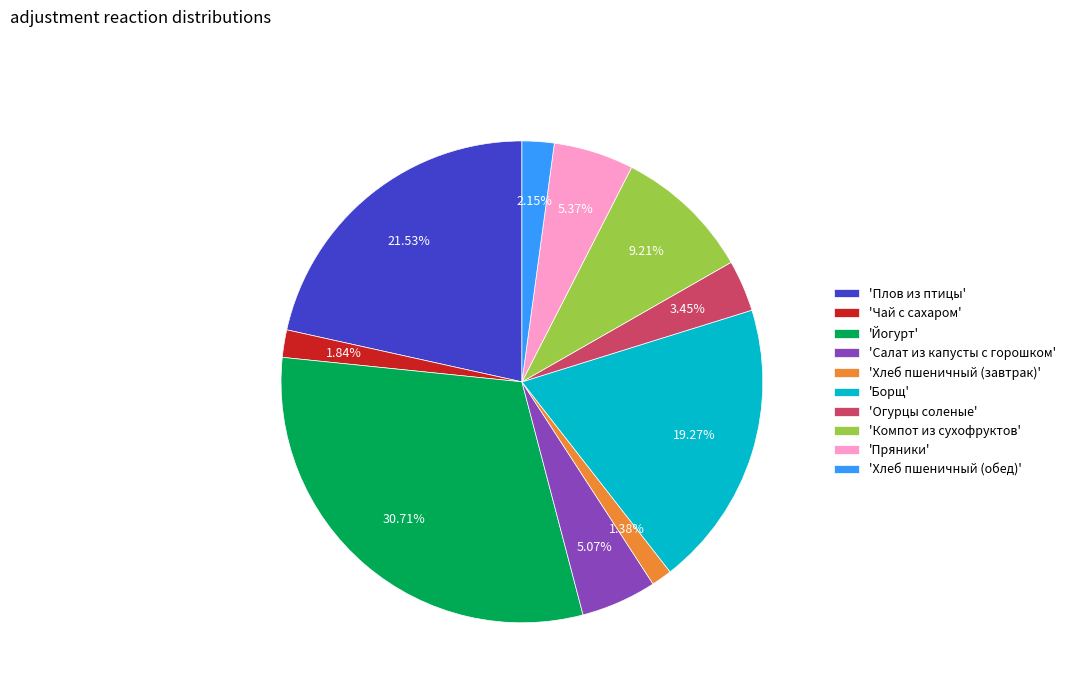

Combined, do 'Пряники' and 'Компот из сухофруктов' account for over 50%?

No